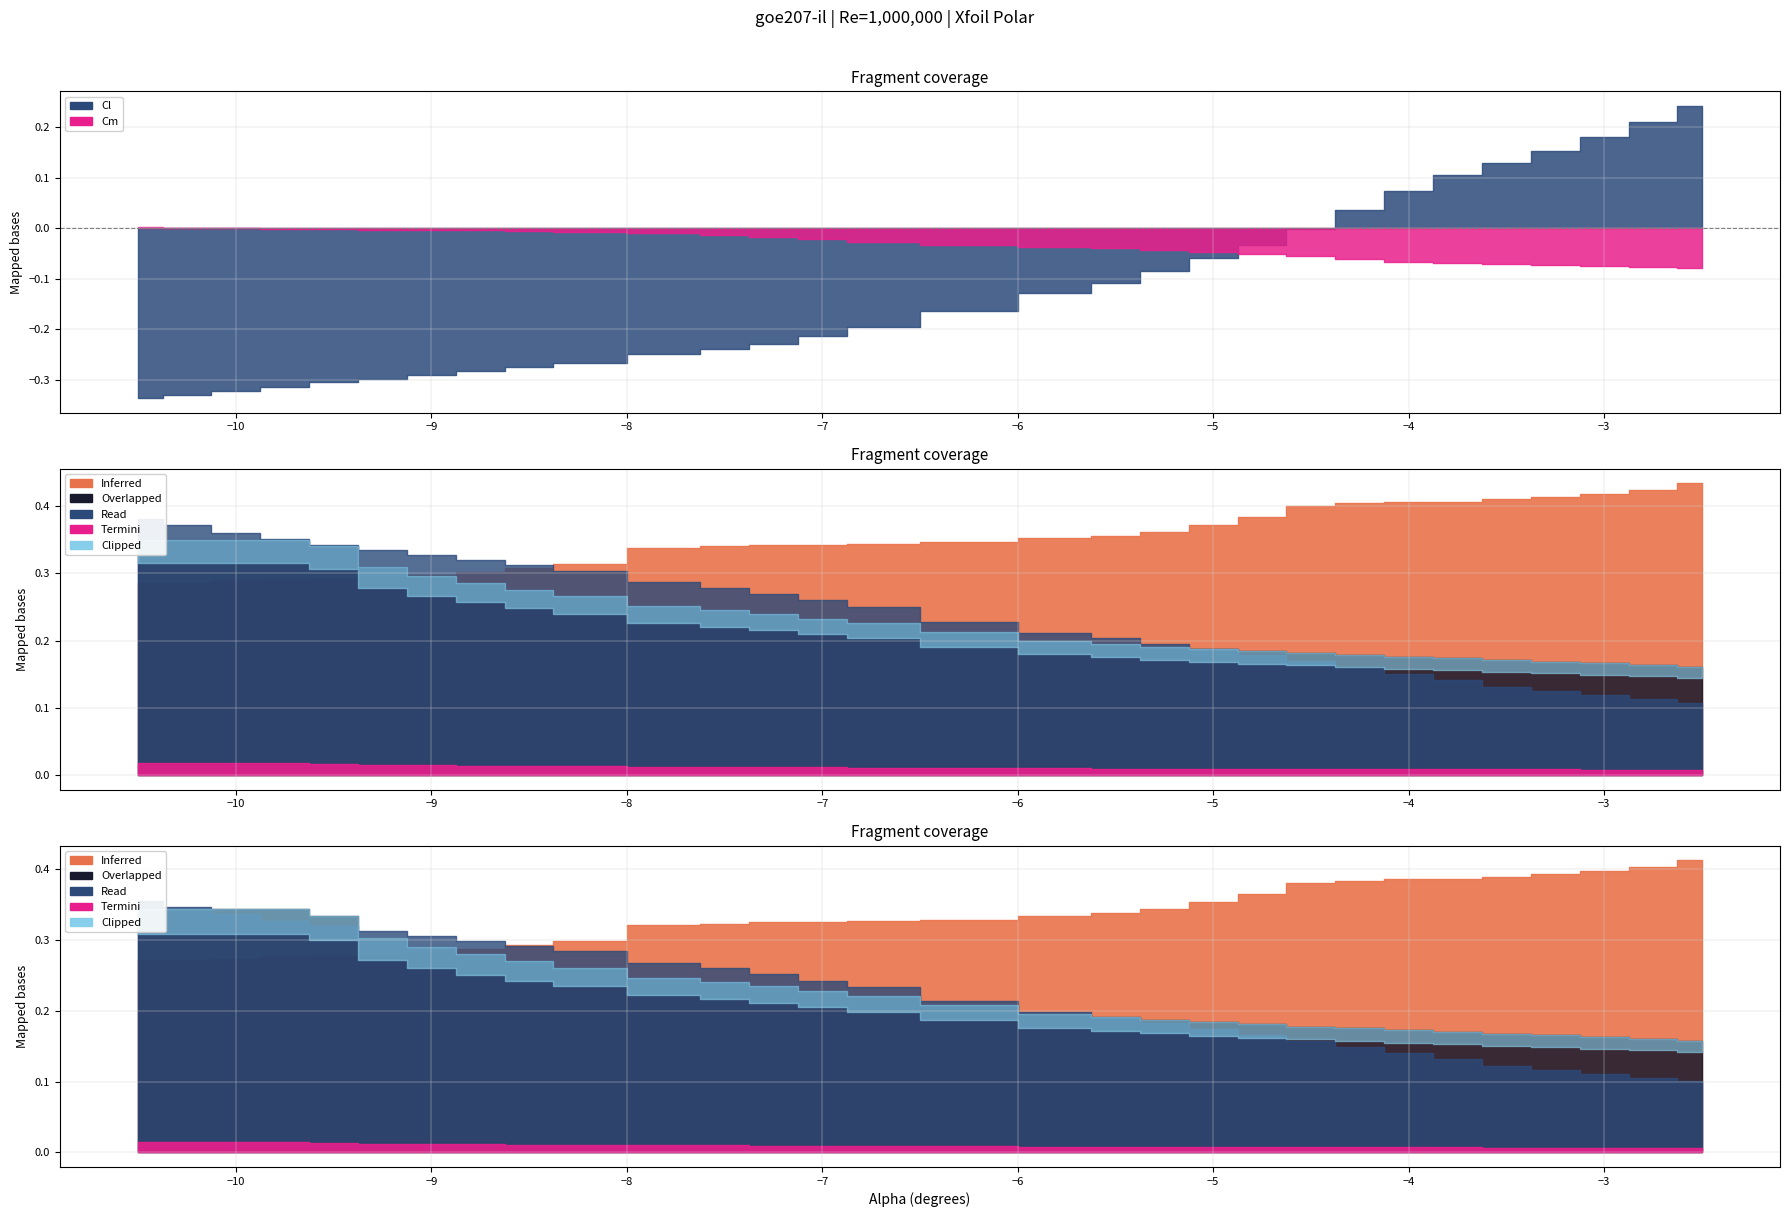

What is the smallest value displayed?

-0.3